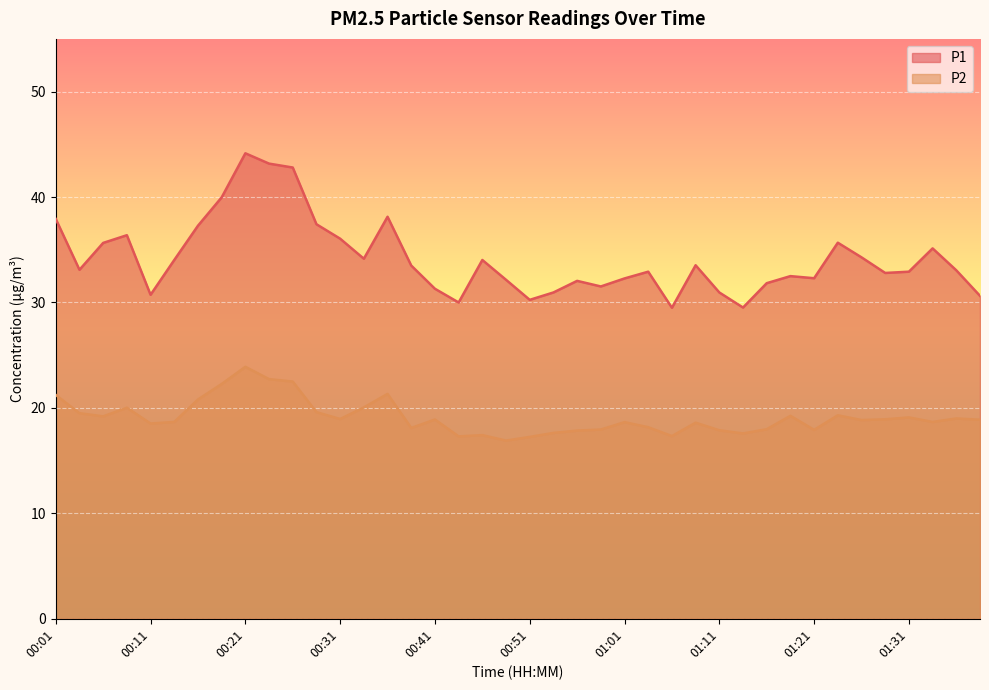

Where does the P1 series first go above 33?

00:01